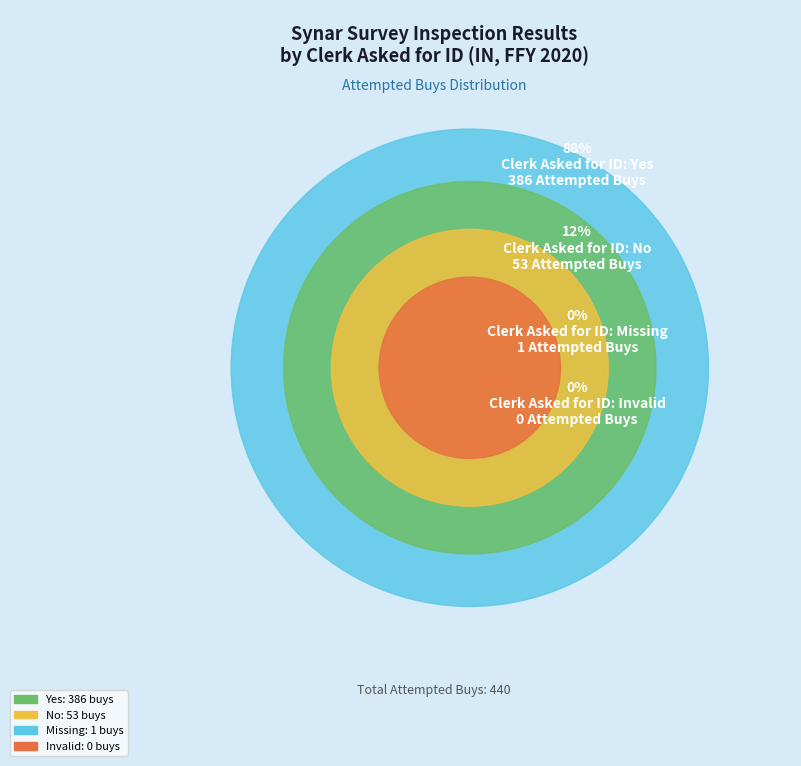

Does any single category account for the majority?

Yes